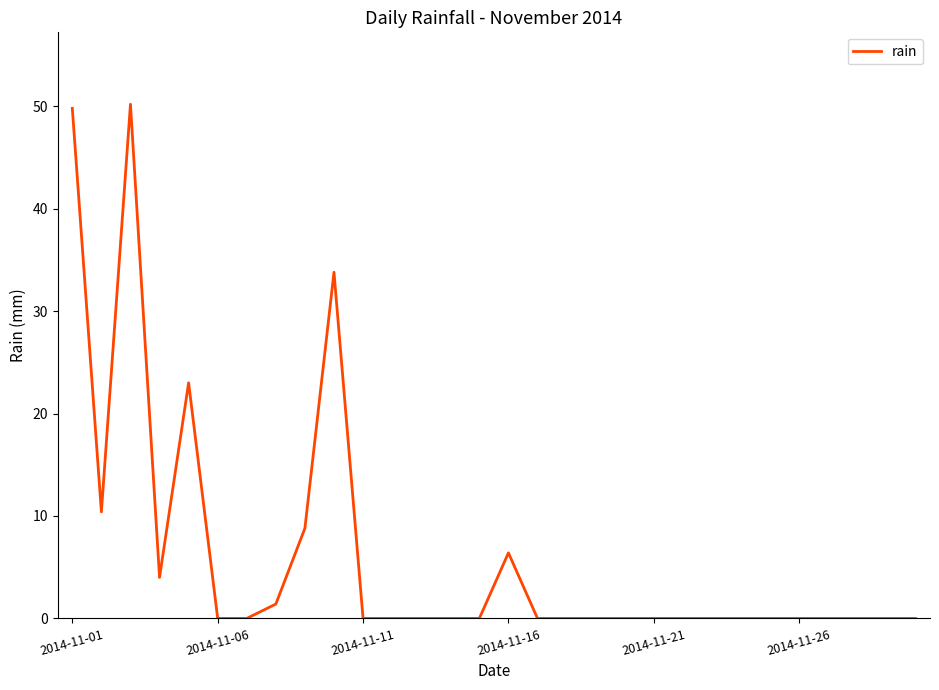

What is the greatest value displayed?

50.2